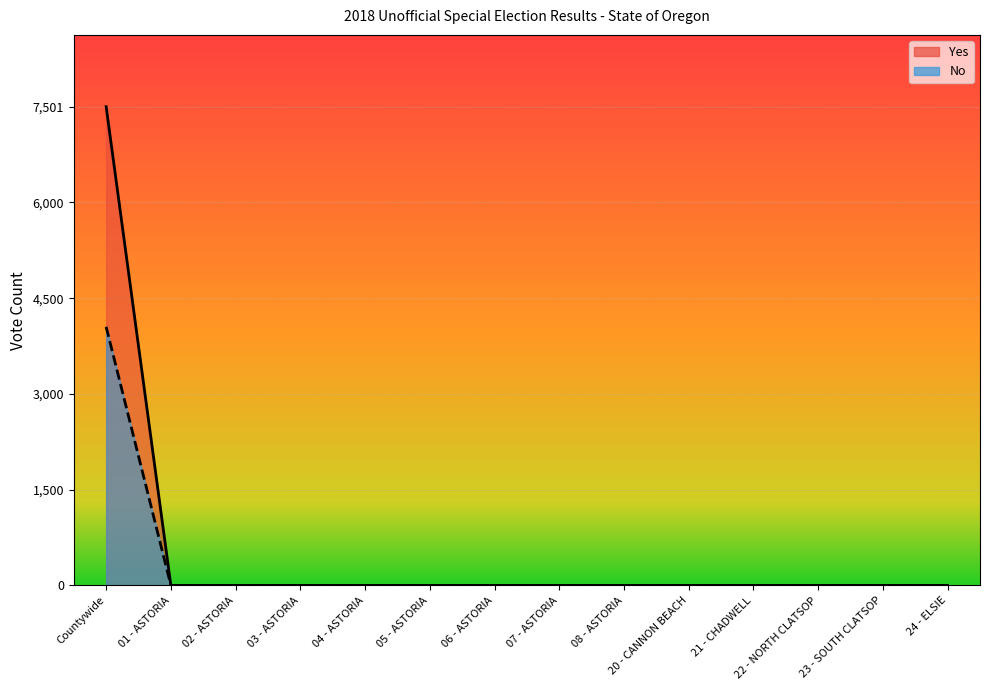

Is the value of Yes at 04 - ASTORIA greater than the value of No at 05 - ASTORIA?

No